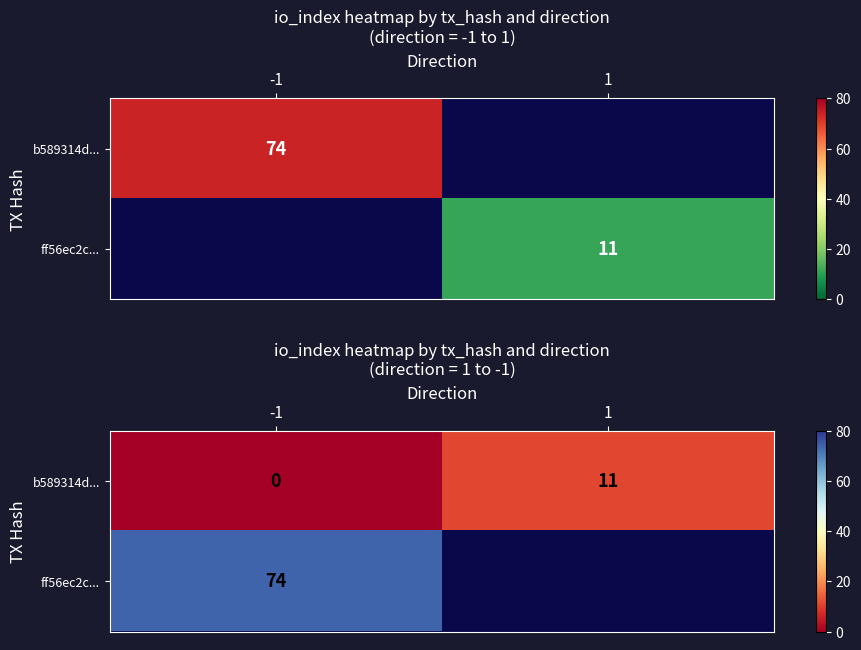

Which category has the lowest value in the ff56ec2c... series?

-1